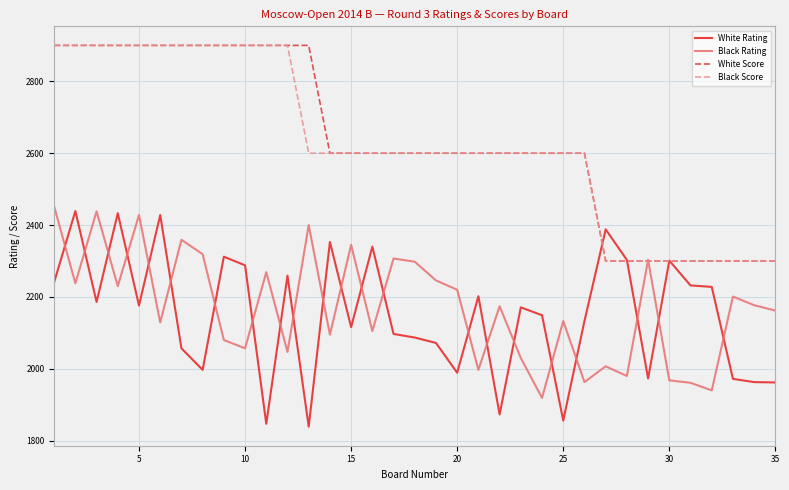

Does the chart display data point markers on the line(s)?

No